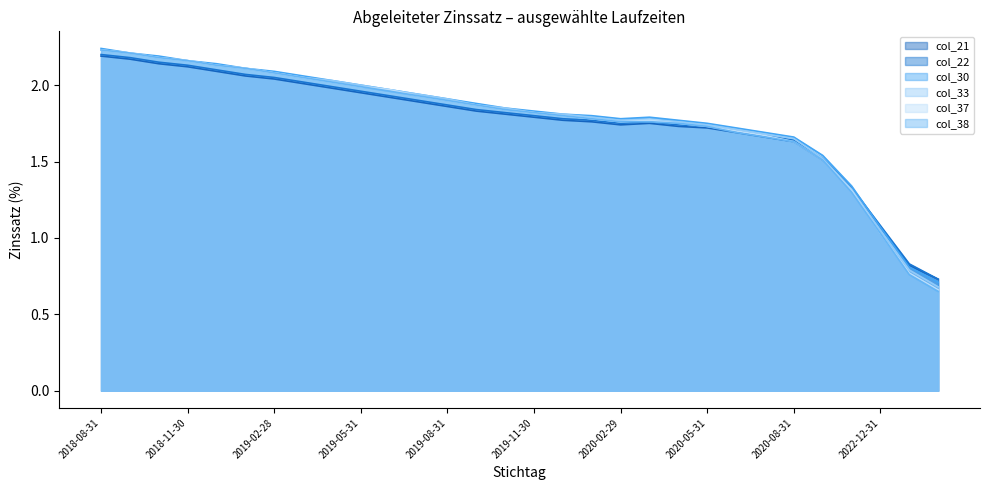

Where is the first local maximum for col_37?

19